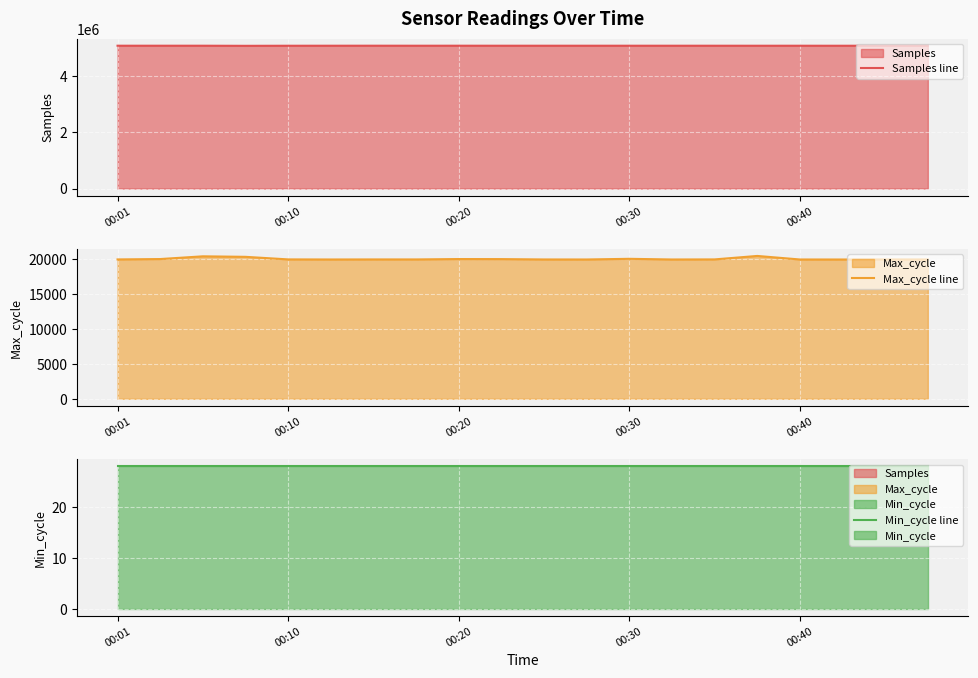

Reading right to left, what are all the values shown in this chart?

Samples line: 5075200	5075470	5074893	5075484	5075280	5075669	5075757	5075707	5075840	5075674	5075768	5076143	5075780	5076455	5075807	5074980	5072346	5076023	5076035	5076007
Max_cycle line: 19913	19912	19905	19908	20414	19919	19908	20003	19908	19912	19962	19971	19915	19916	19908	19920	20287	20359	19970	19916
Min_cycle line: 28	28	28	28	28	28	28	28	28	28	28	28	28	28	28	28	28	28	28	28